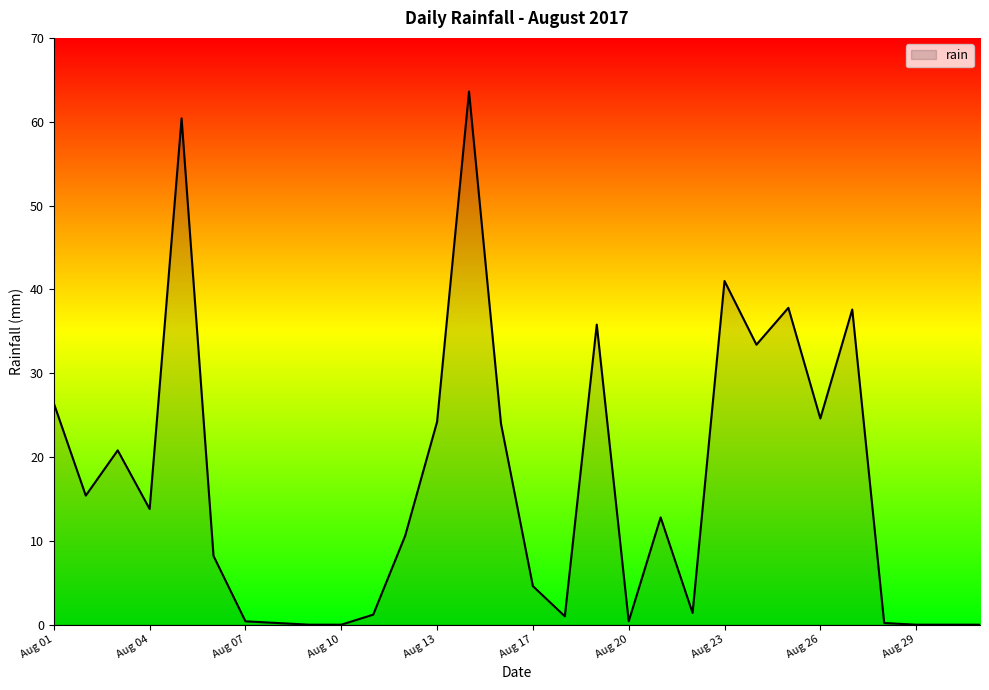

What is the difference between the maximum and second lowest values?

63.6